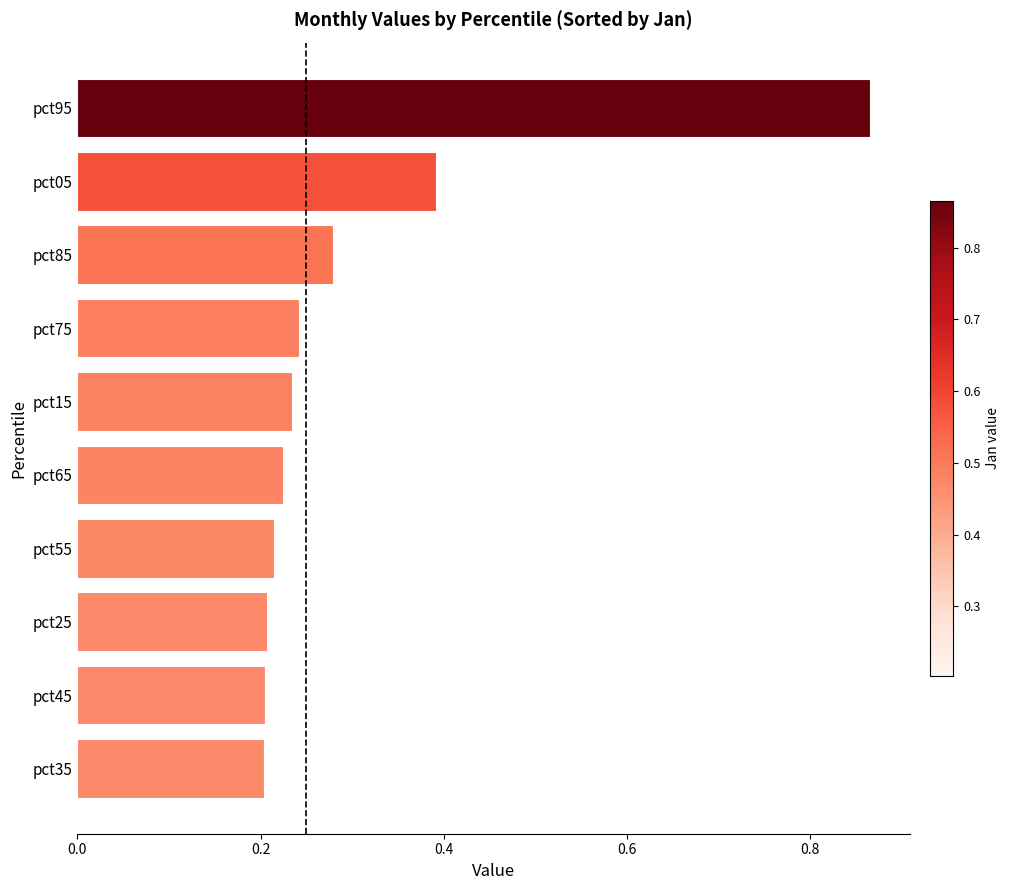

What is the difference between the maximum and minimum values?

0.7